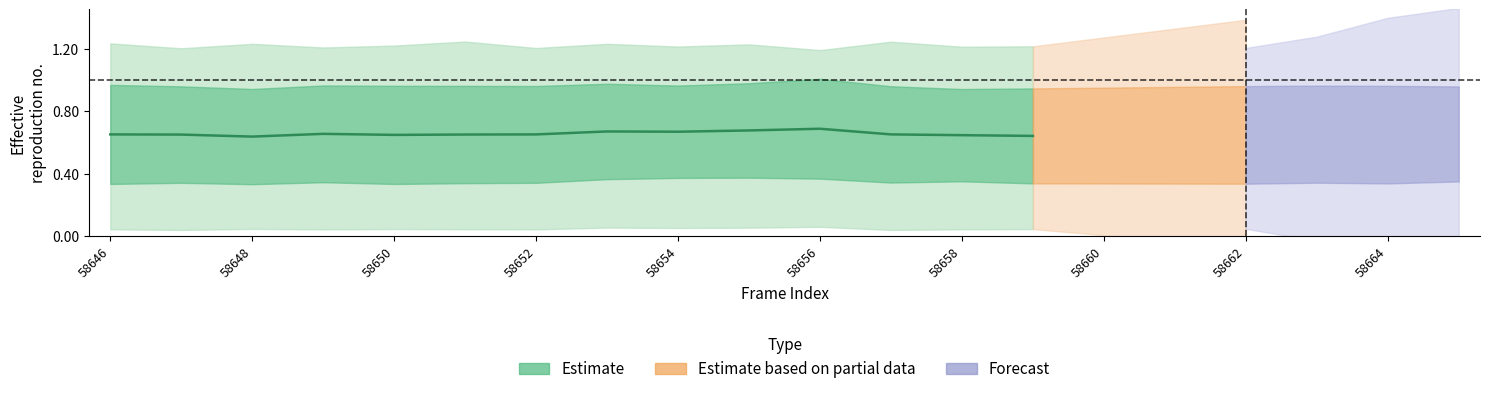

Does the chart have visible grid lines?

No